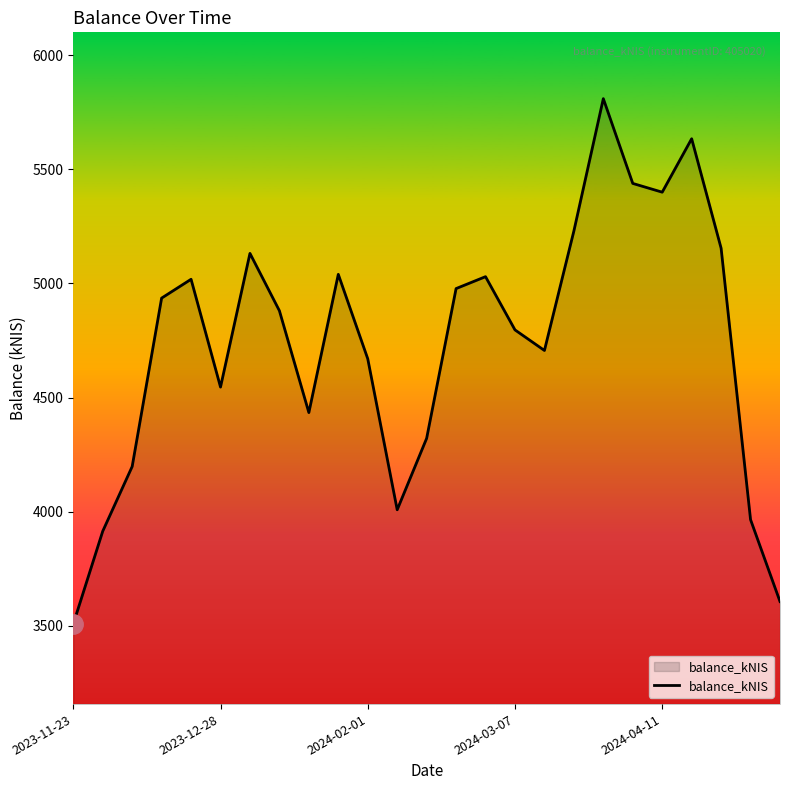

What is the greatest value displayed?

5809.2